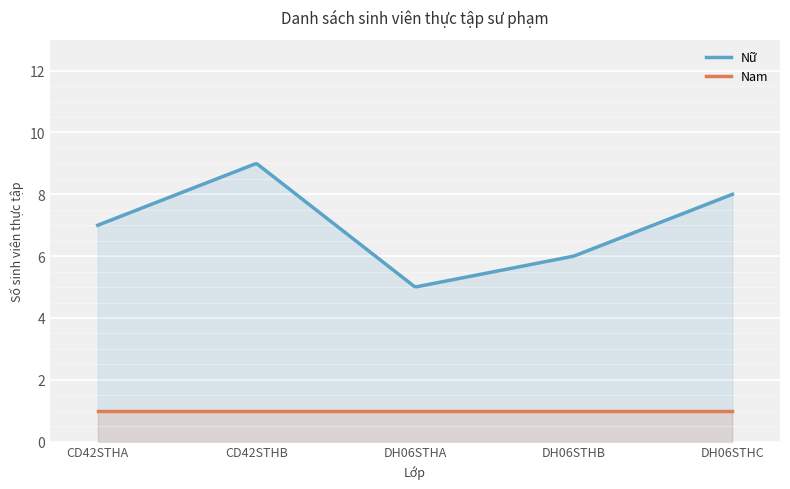

Which series has the largest total across all categories?

Nữ